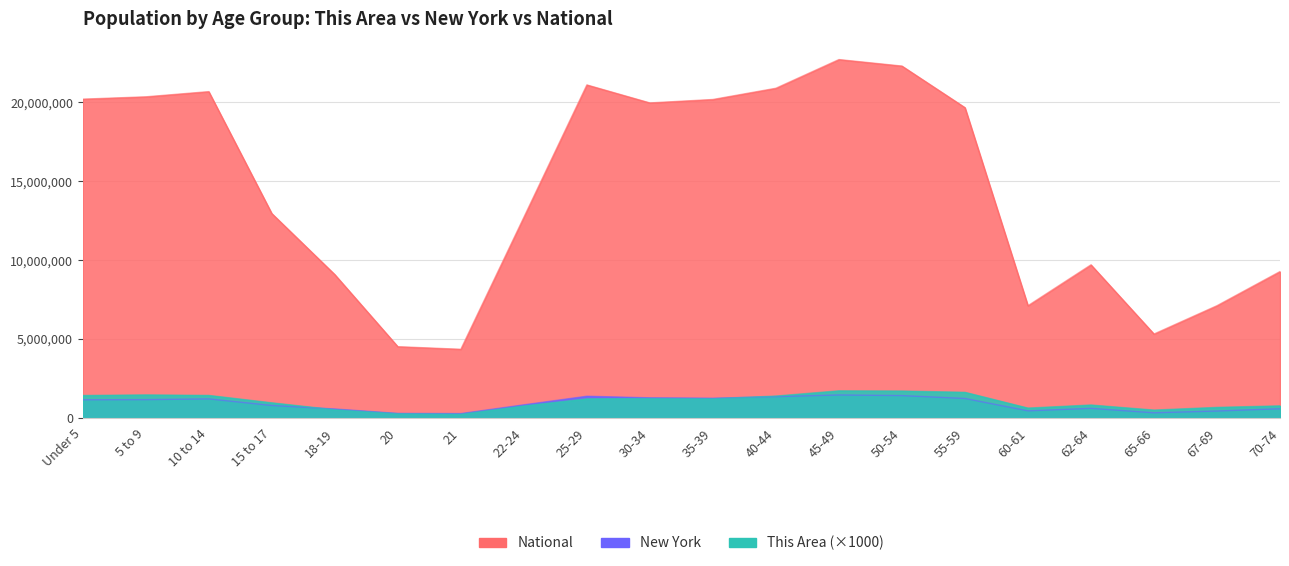

Between Under 5 and 35-39, which is larger?

Under 5